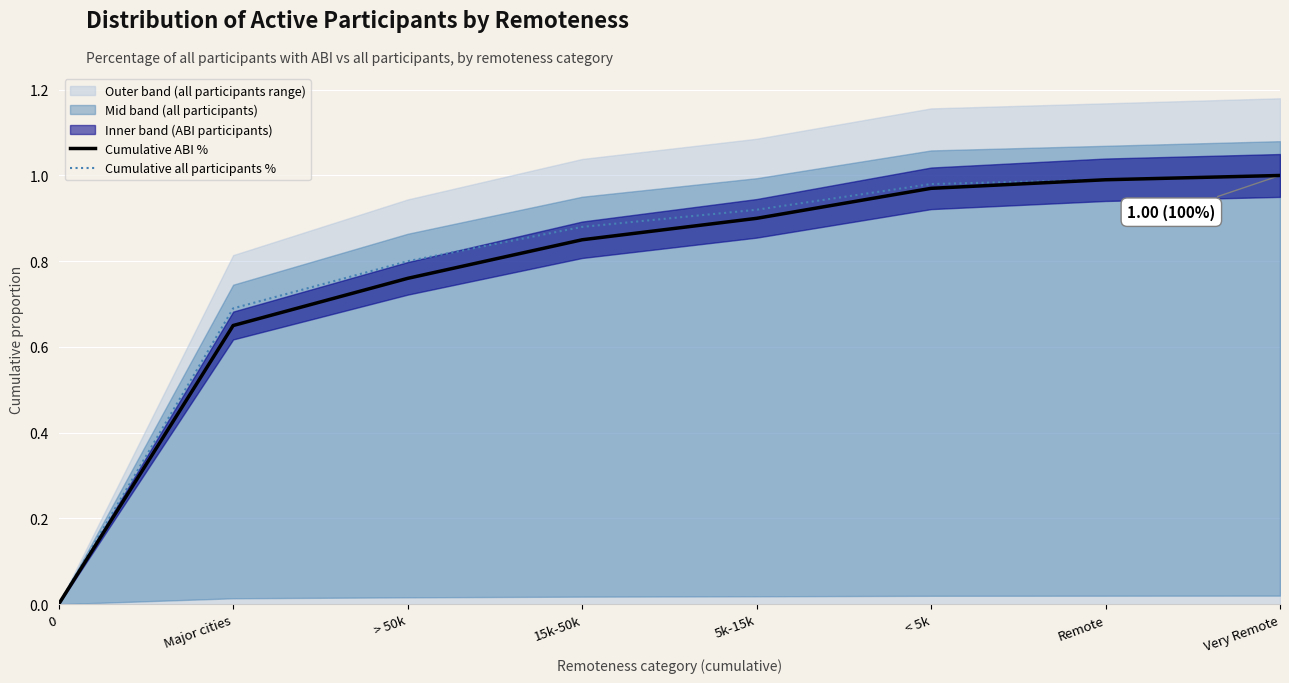

True or false: Cumulative ABI % and Cumulative all participants % cross at least once.

False